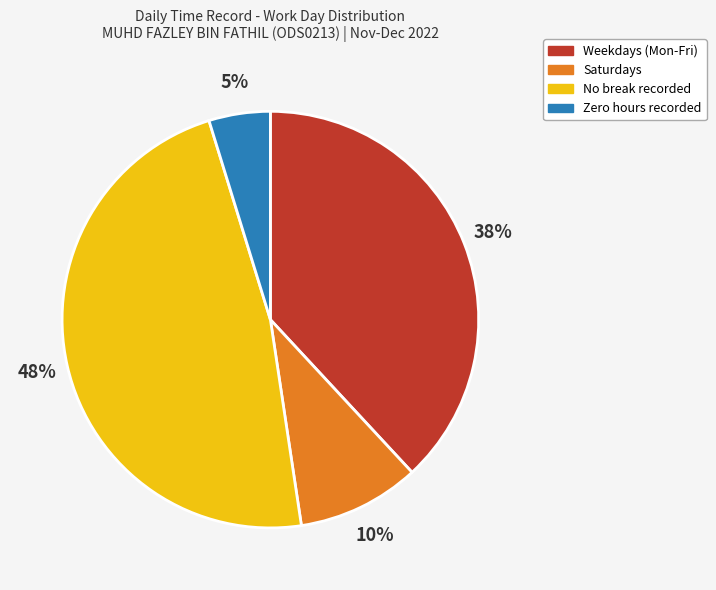

Is the sum of No break recorded and Zero hours recorded greater than half?

Yes